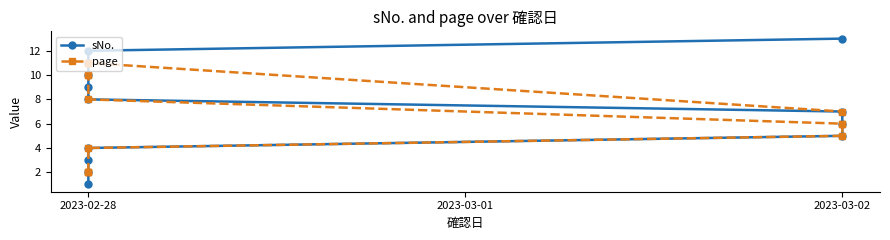

The page series shows 4 at 2023-02-28. True or false?

True